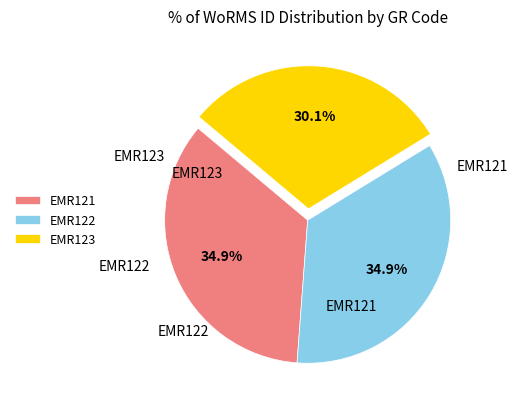

Is it true that EMR121 is 35% of the pie?

True